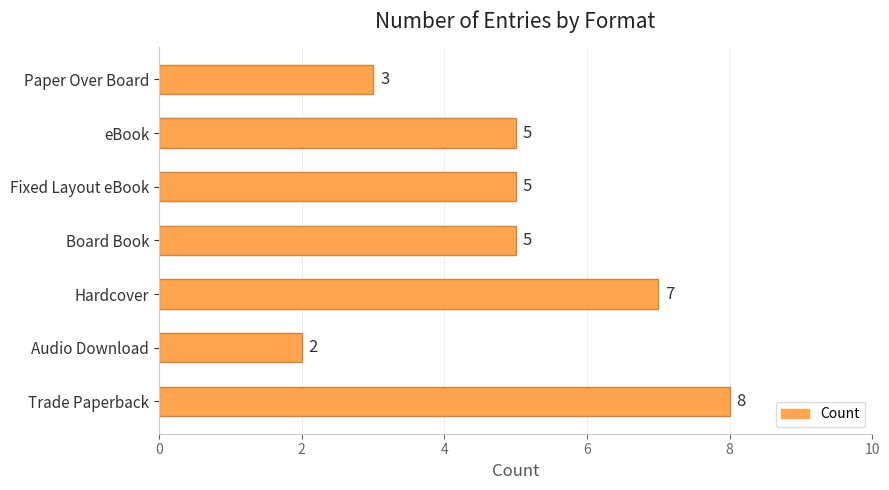

At which category does the chart reach its minimum across all series?

Audio Download